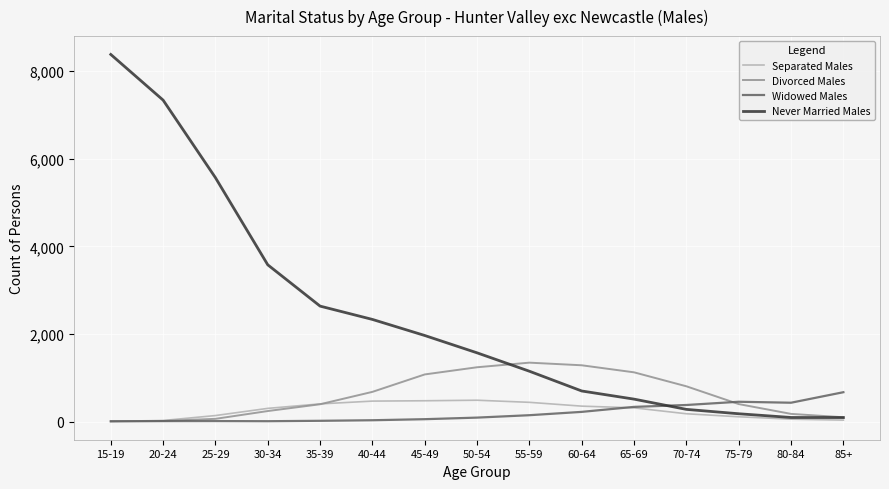

True or false: Never Married Males and Divorced Males cross at least once.

True